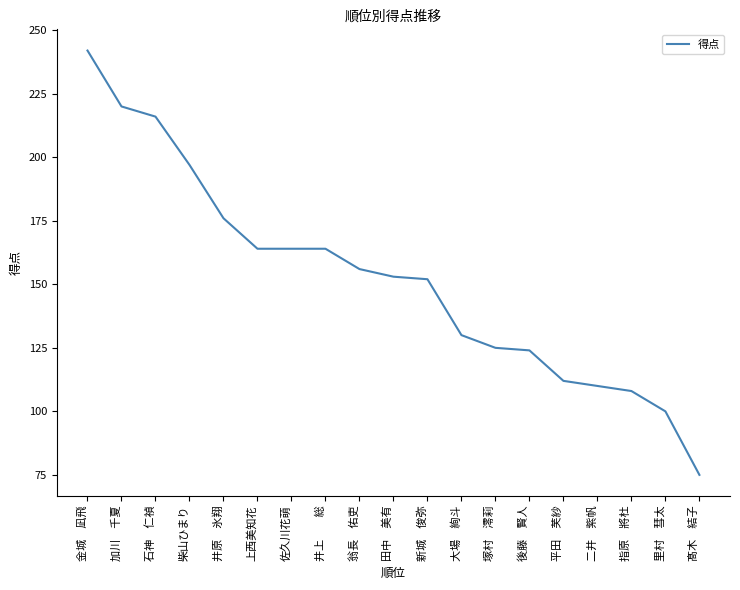

What is the ratio of the value at 石神　仁禎 to the value at 里村　彗太?

2.2